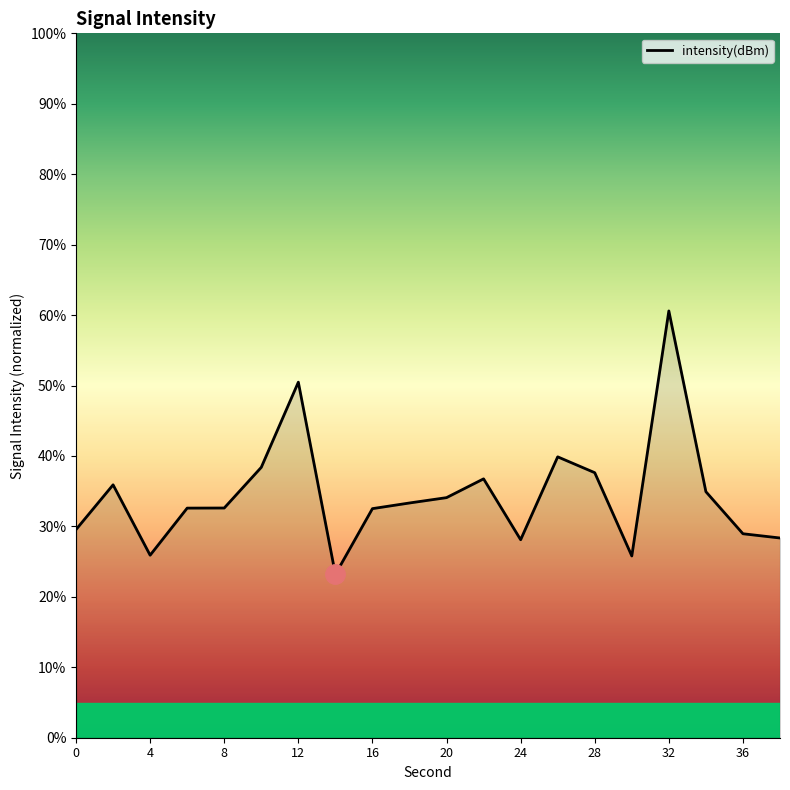

What is the greatest value displayed?

60.6